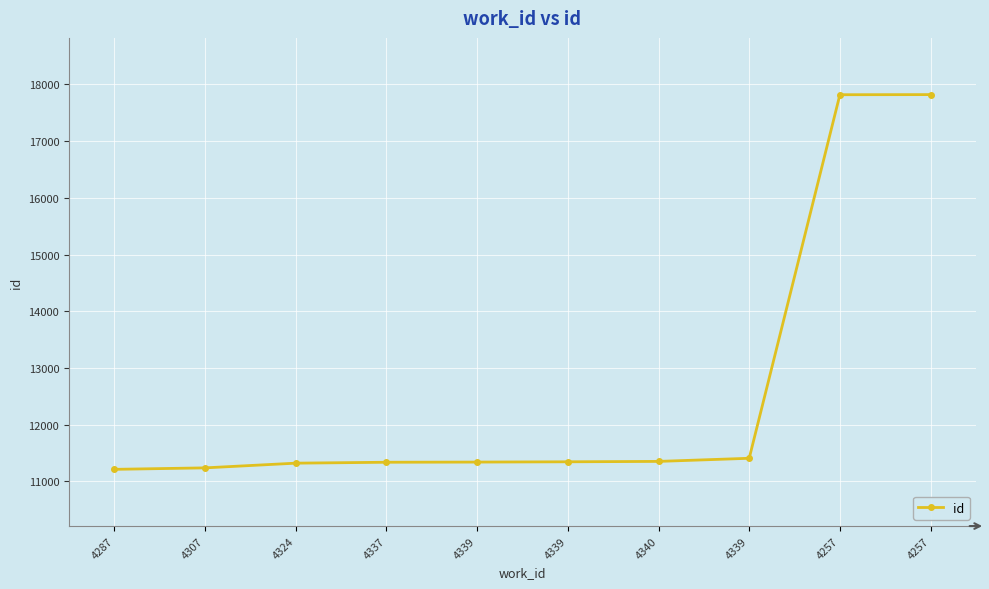

Which label corresponds to the largest value in the chart?

4257